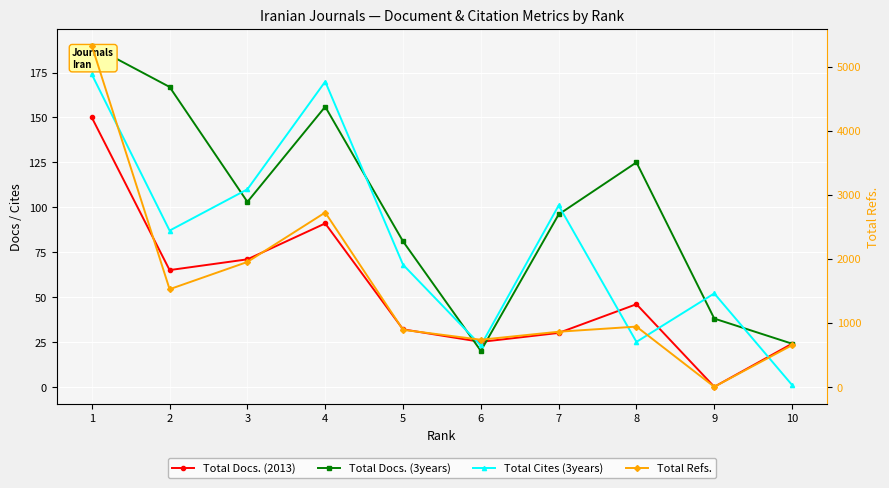

Between 4 and 3, which is larger?

4